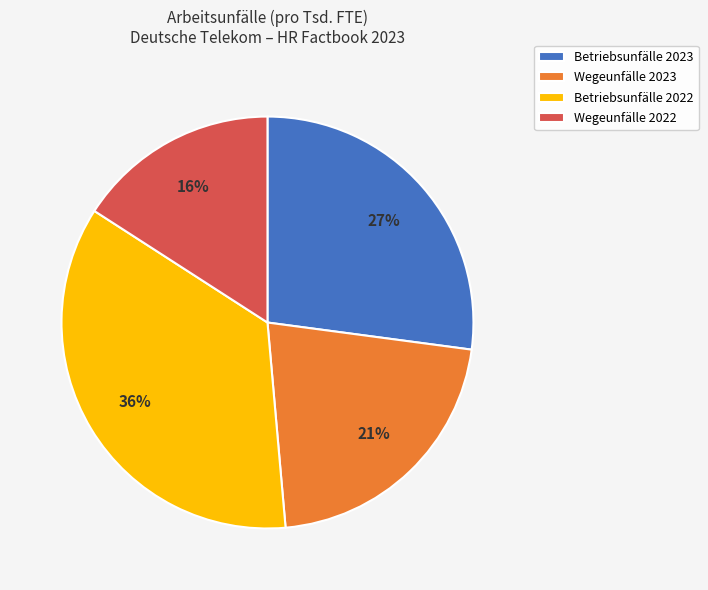

How many slices are in this pie chart?

4